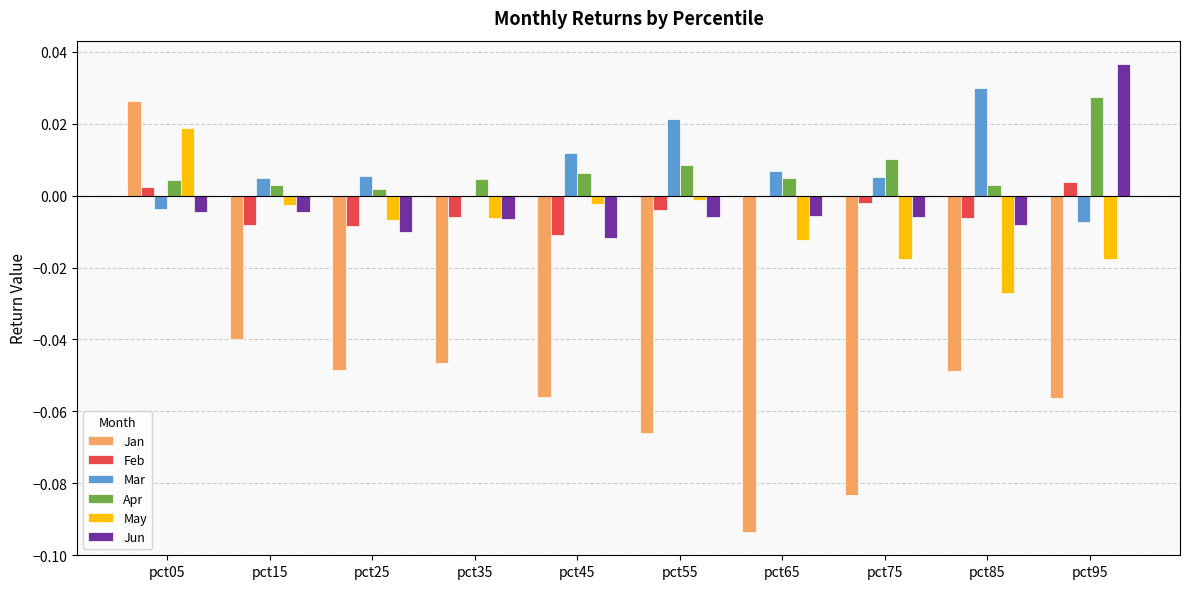

Between pct35 and pct75, which series saw the biggest shift?

Jan